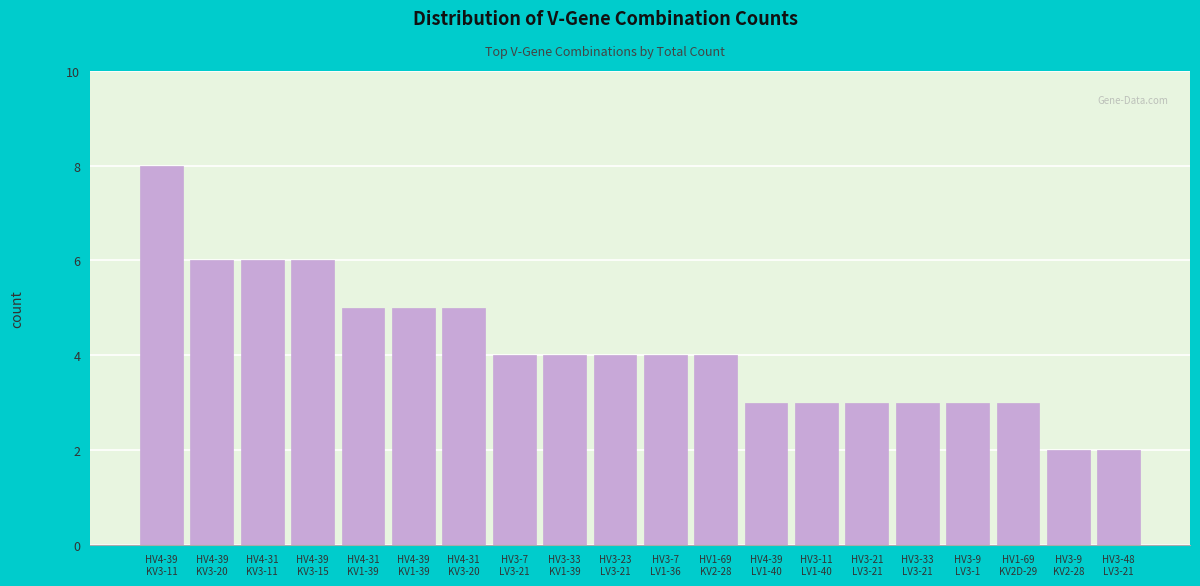

Reading right to left, extract all data points from this chart.

2	2	3	3	3	3	3	3	4	4	4	4	4	5	5	5	6	6	6	8